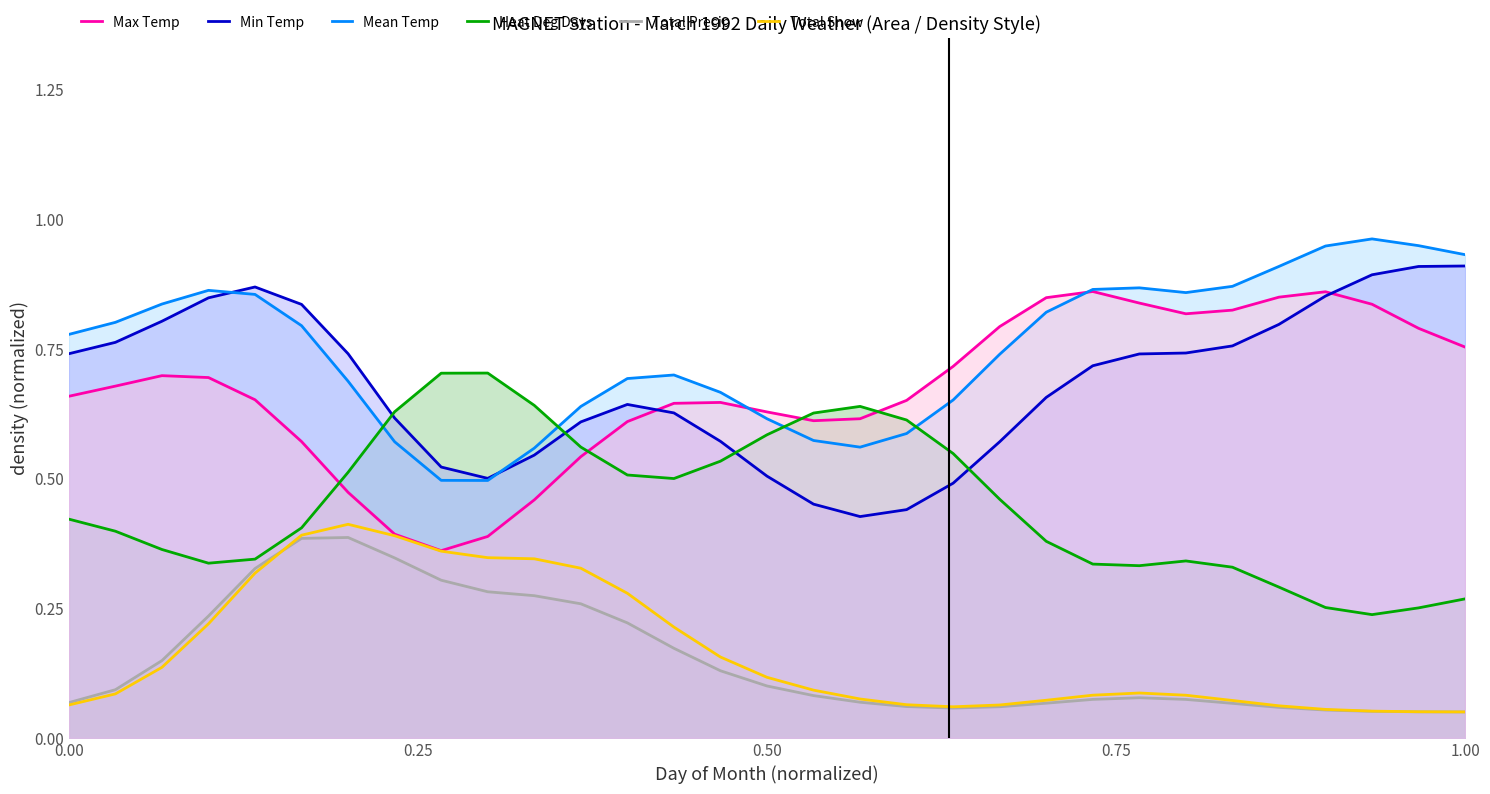

True or false: Heat Deg Days and Max Temp cross at least once.

True